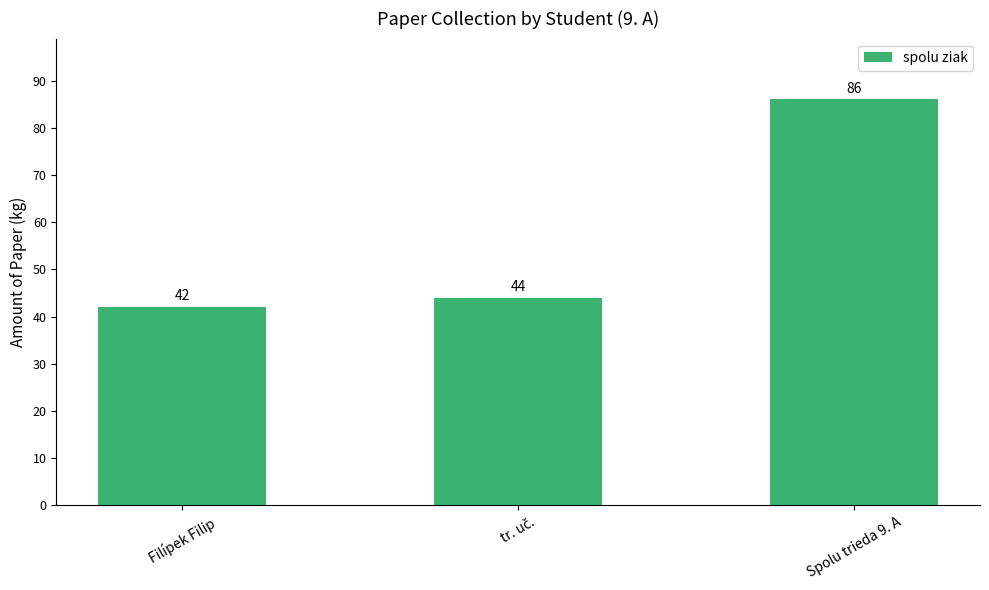

Which label corresponds to the largest value in the chart?

Spolu trieda 9. A